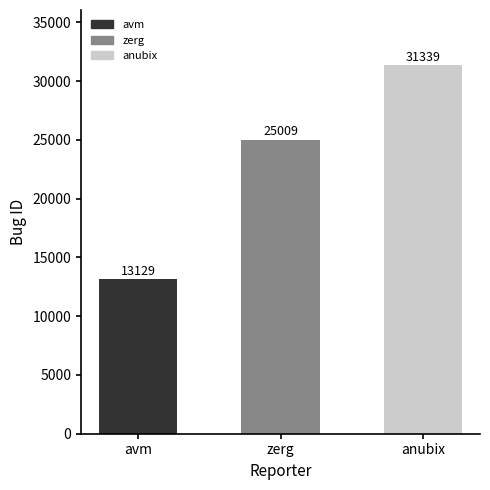

What is the change in value from avm to anubix?

+18210